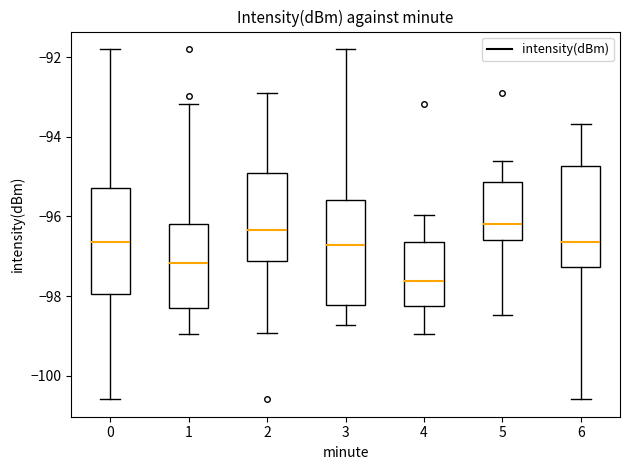

Reading left to right, transcribe this box plot: for each box, give where its median line is, the range the box spans, and where its two whiskers end, as read against the y-axis. The values are not printed on the chart, so give them approximately, as read against the axis.

0: median -96.6, box -98.0 to -95.2, whiskers -100.6 to -91.8
1: median -97.2, box -98.4 to -96.2, whiskers -99.0 to -93.2
2: median -96.4, box -97.2 to -95.0, whiskers -99.0 to -92.8
3: median -96.8, box -98.2 to -95.6, whiskers -98.8 to -91.8
4: median -97.6, box -98.2 to -96.6, whiskers -99.0 to -96.0
5: median -96.2, box -96.6 to -95.2, whiskers -98.4 to -94.6
6: median -96.6, box -97.2 to -94.8, whiskers -100.6 to -93.6